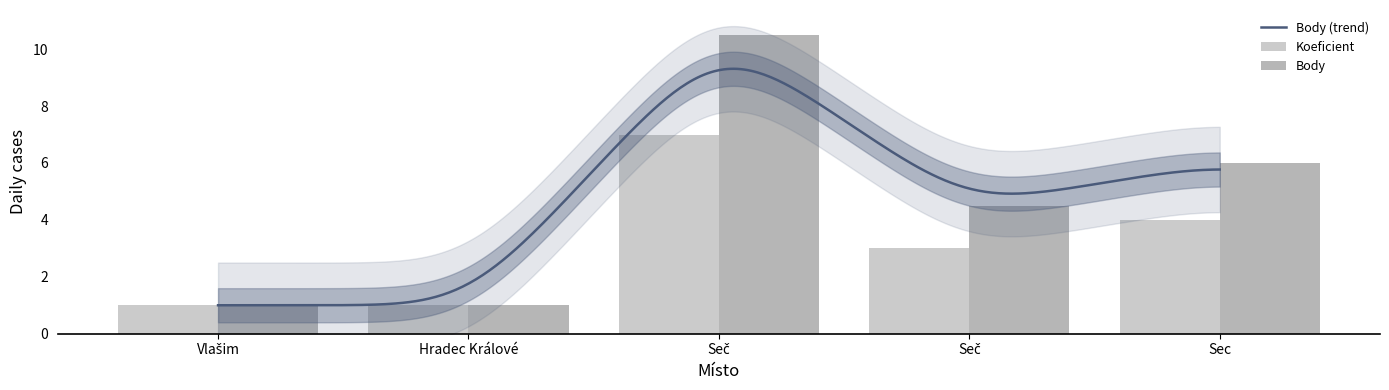

What is the label of the 5th bar from the left?

Sec